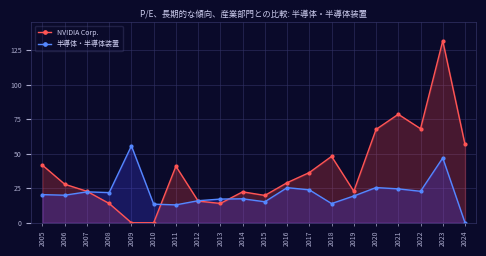

What is the difference between the maximum and minimum values in the 半導体・半導体装置 series?

55.6